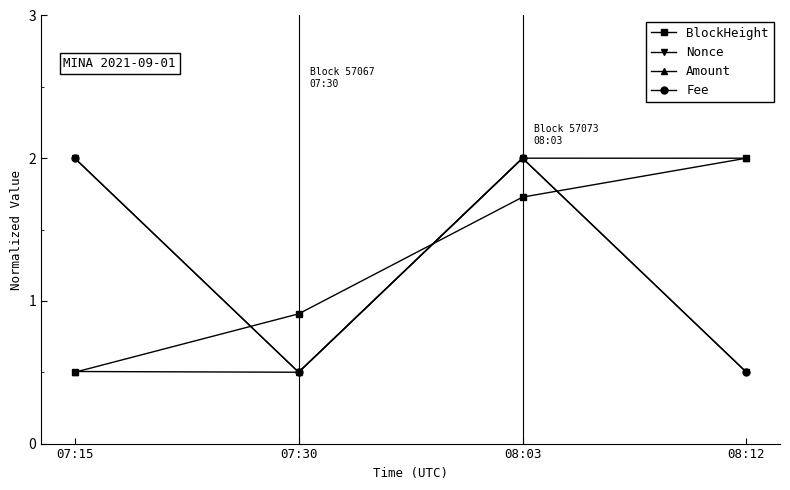

True or false: Amount has a value of 0.7 at 07:30.

False